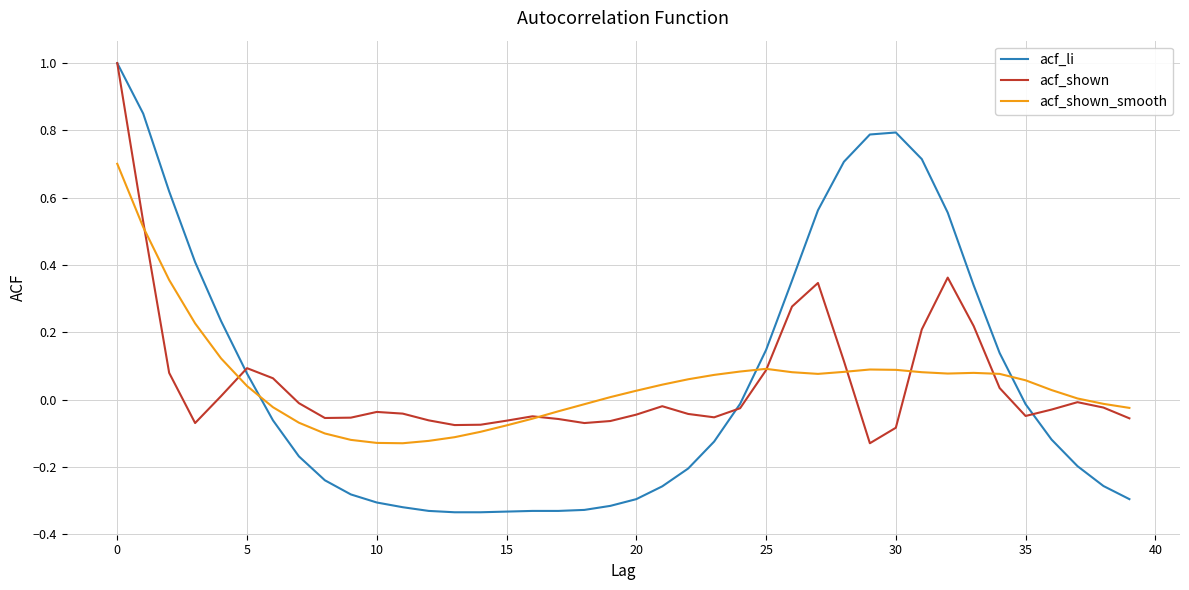

What is the highest value of the acf_shown series?

1.0